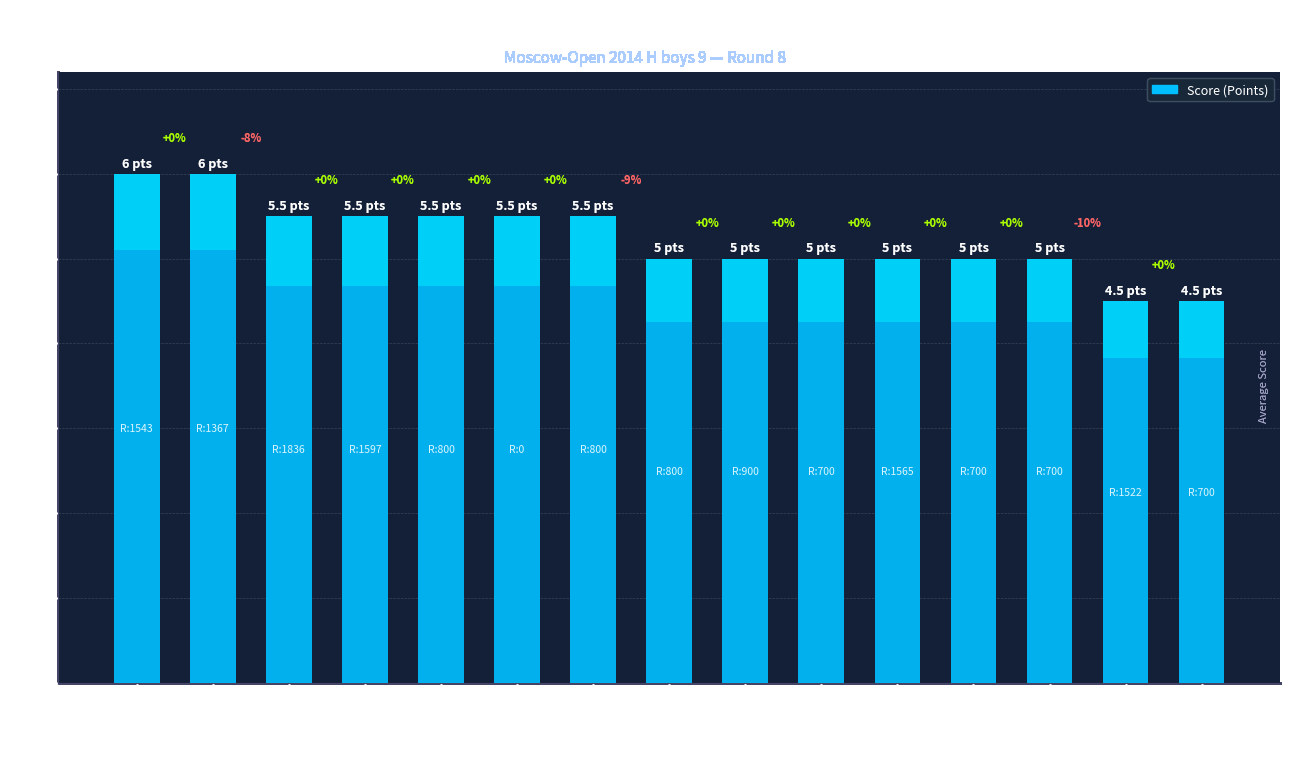

Reading right to left, extract all data points from this chart.

4.5	4.5	5.0	5.0	5.0	5.0	5.0	5.0	5.5	5.5	5.5	5.5	5.5	6.0	6.0